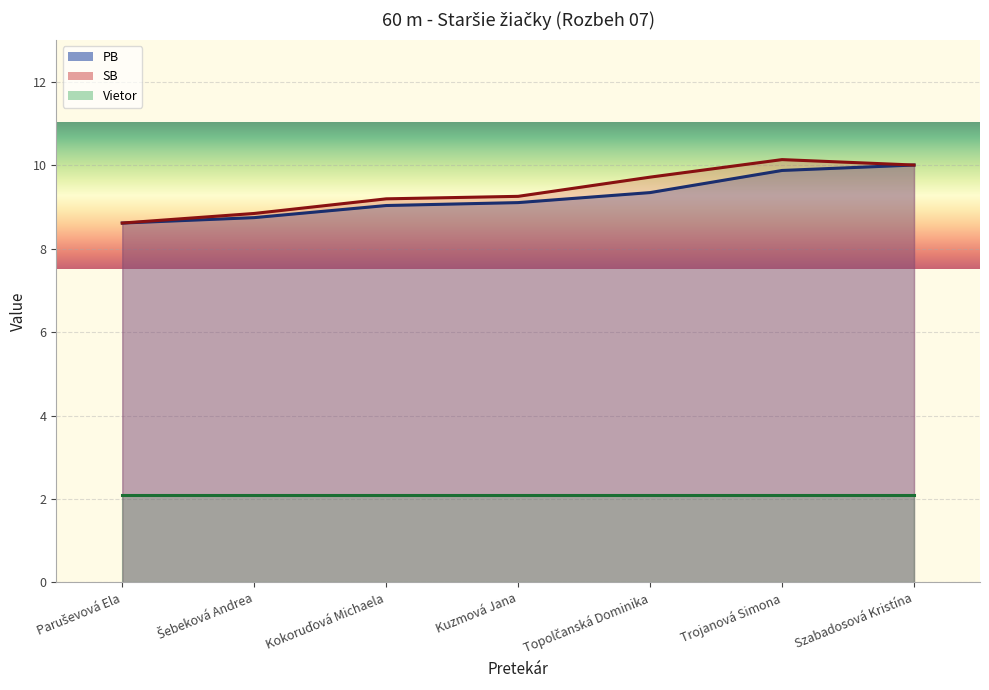

How many data points in PB are less than 9?

2